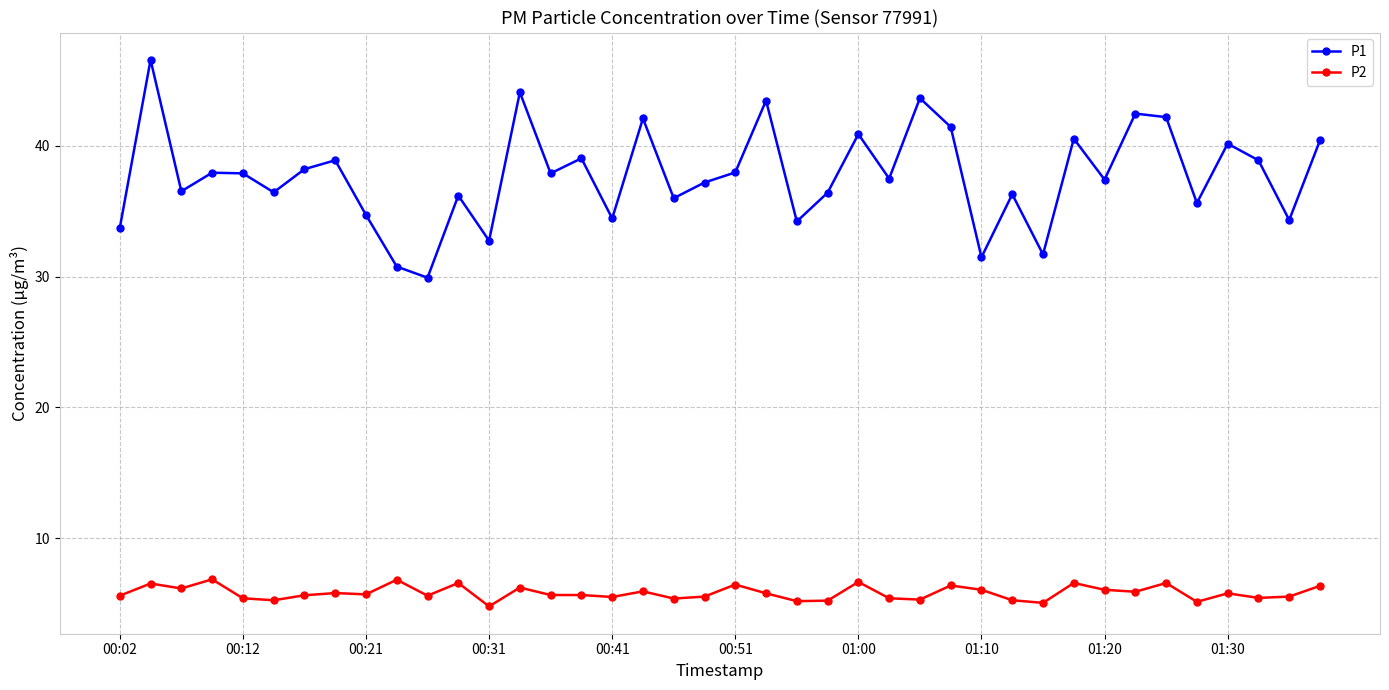

True or false: P2 and P1 cross at least once.

False